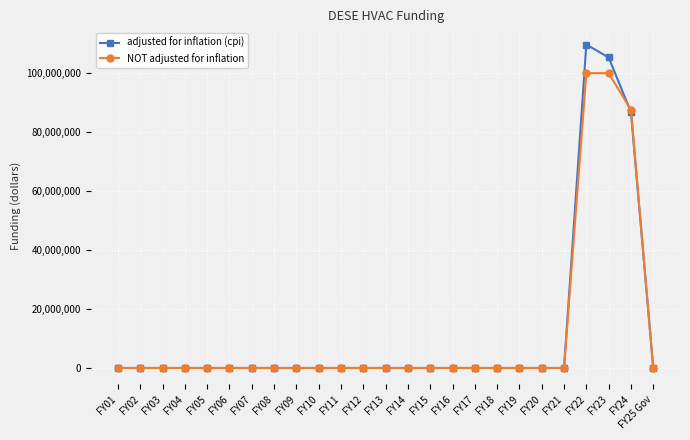

What is the average value of the NOT adjusted for inflation series?

11503328